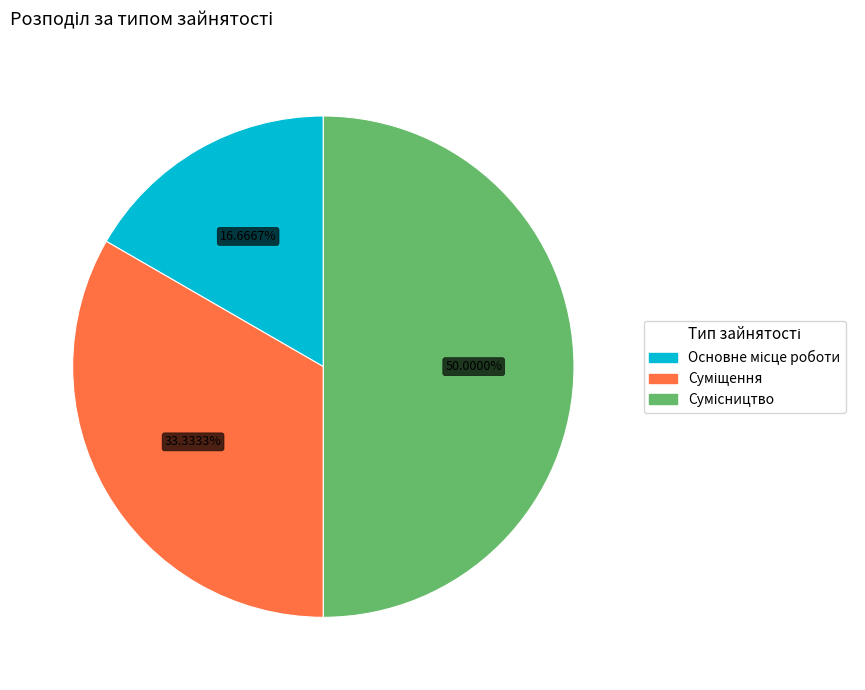

Rank the categories by value from lowest to highest.

Основне місце роботи, Суміщення, Сумісництво